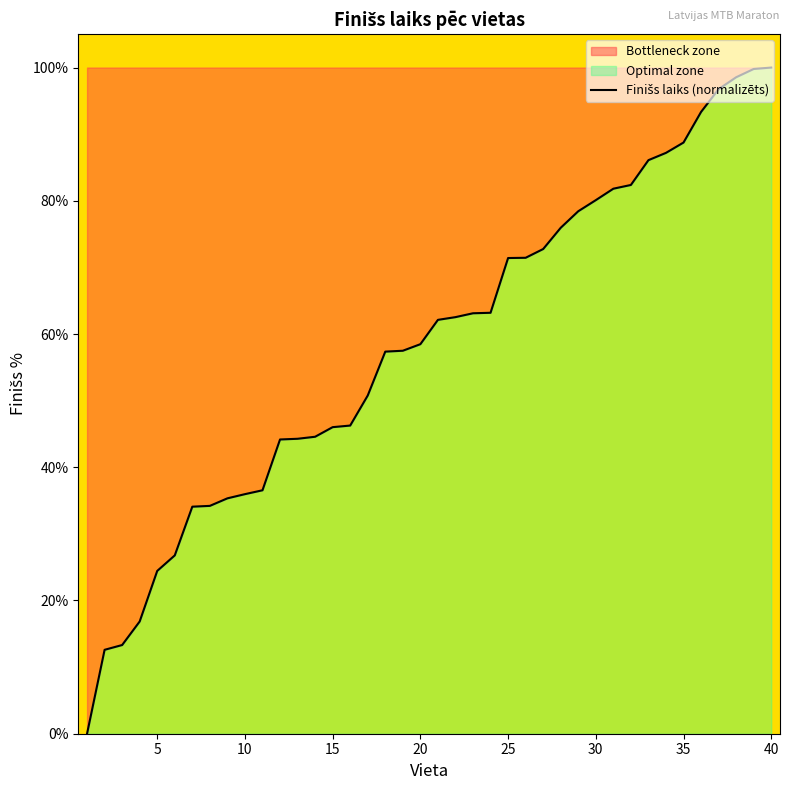

What is the maximum value shown in the chart?

100.0